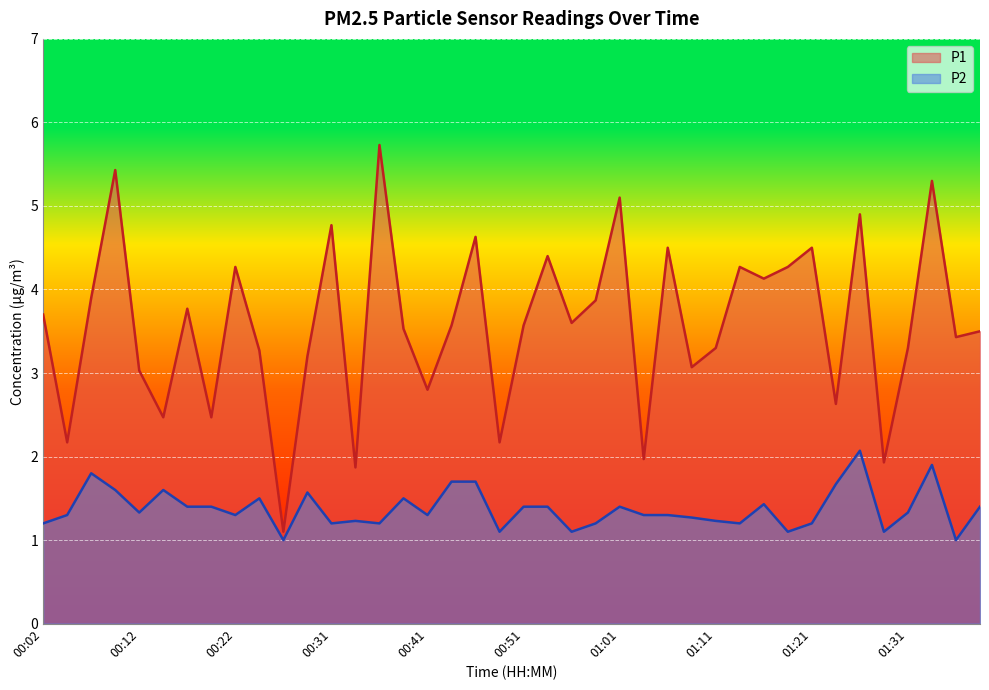

Reading left to right, what are all the values shown in this chart?

P1: 00:02=3.7	00:04=2.2	00:07=3.9	00:09=5.4	00:12=3.0	00:14=2.5	00:17=3.8	00:19=2.5	00:22=4.3	00:24=3.3	00:26=1.1	00:29=3.2	00:31=4.8	00:34=1.9	00:36=5.7	00:39=3.5	00:41=2.8	00:44=3.6	00:46=4.6	00:49=2.2	00:51=3.6	00:54=4.4	00:56=3.6	00:58=3.9	01:01=5.1	01:03=2.0	01:06=4.5	01:08=3.1	01:11=3.3	01:13=4.3	01:16=4.1	01:18=4.3	01:21=4.5	01:23=2.6	01:26=4.9	01:28=1.9	01:31=3.3	01:33=5.3	01:36=3.4	01:38=3.5
P2: 00:02=1.2	00:04=1.3	00:07=1.8	00:09=1.6	00:12=1.3	00:14=1.6	00:17=1.4	00:19=1.4	00:22=1.3	00:24=1.5	00:26=1.0	00:29=1.6	00:31=1.2	00:34=1.2	00:36=1.2	00:39=1.5	00:41=1.3	00:44=1.7	00:46=1.7	00:49=1.1	00:51=1.4	00:54=1.4	00:56=1.1	00:58=1.2	01:01=1.4	01:03=1.3	01:06=1.3	01:08=1.3	01:11=1.2	01:13=1.2	01:16=1.4	01:18=1.1	01:21=1.2	01:23=1.7	01:26=2.1	01:28=1.1	01:31=1.3	01:33=1.9	01:36=1.0	01:38=1.4